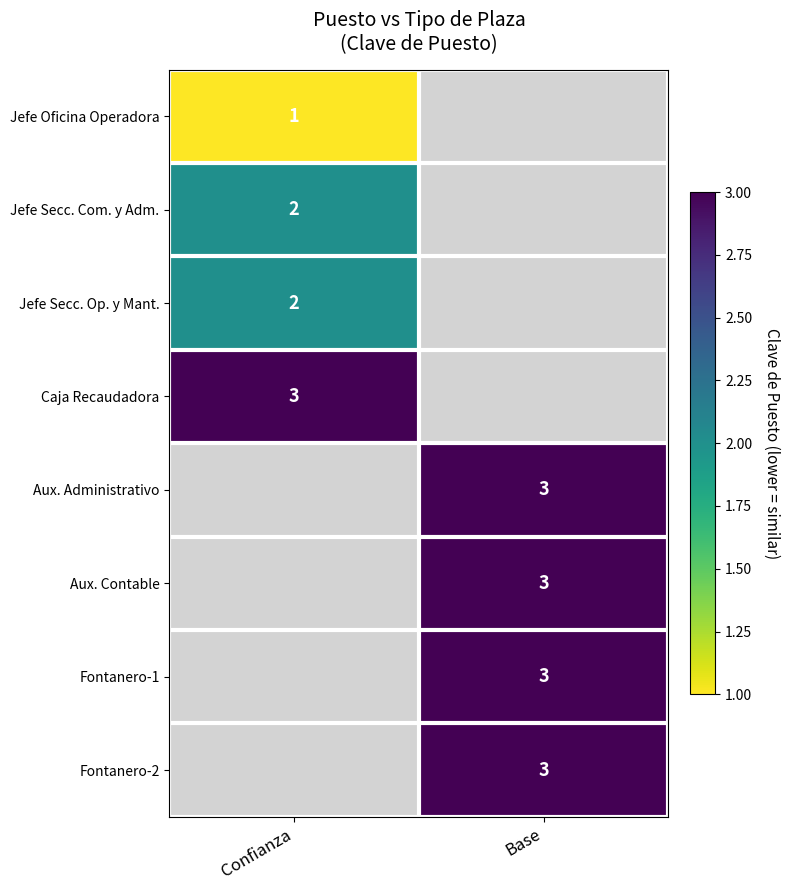

The value of Fontanero-1 at Base is 3. True or false?

True